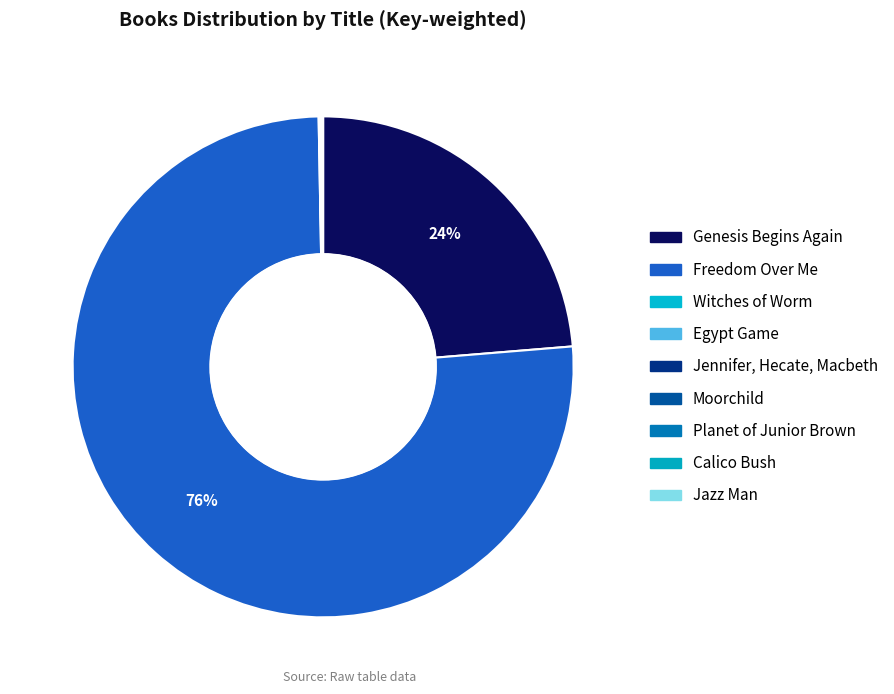

Is there any slice that represents more than half of the pie?

Yes